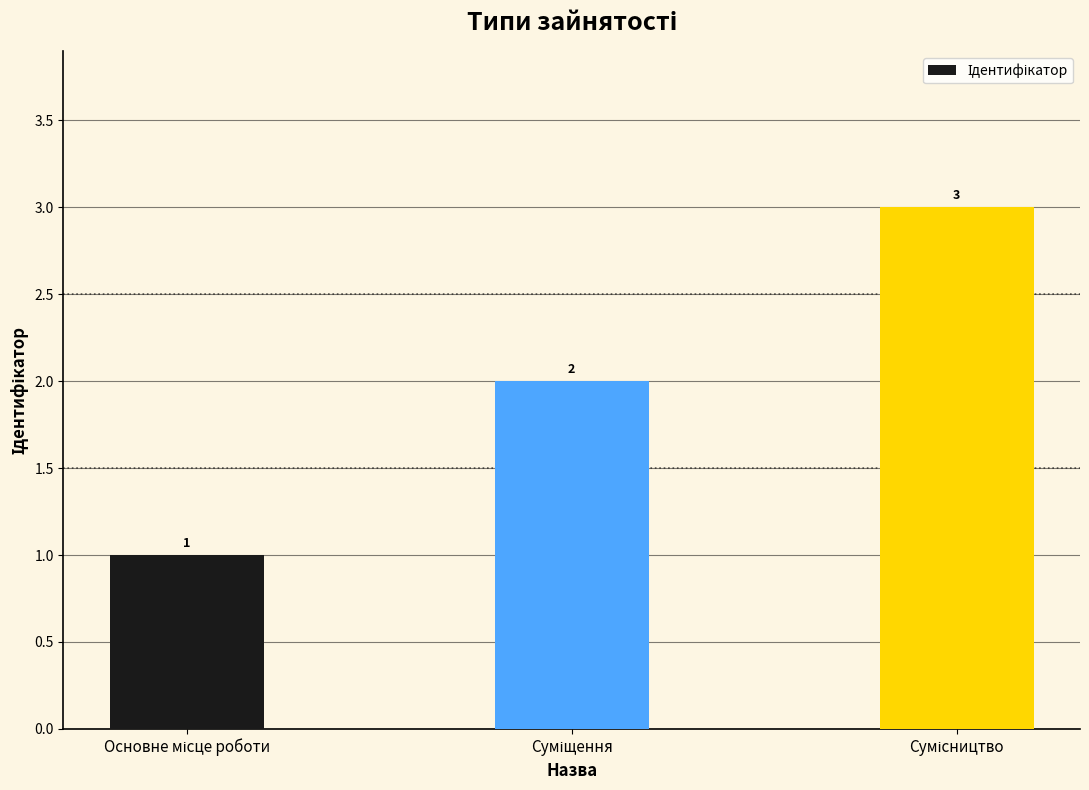

How many values are between 1 and 3?

3